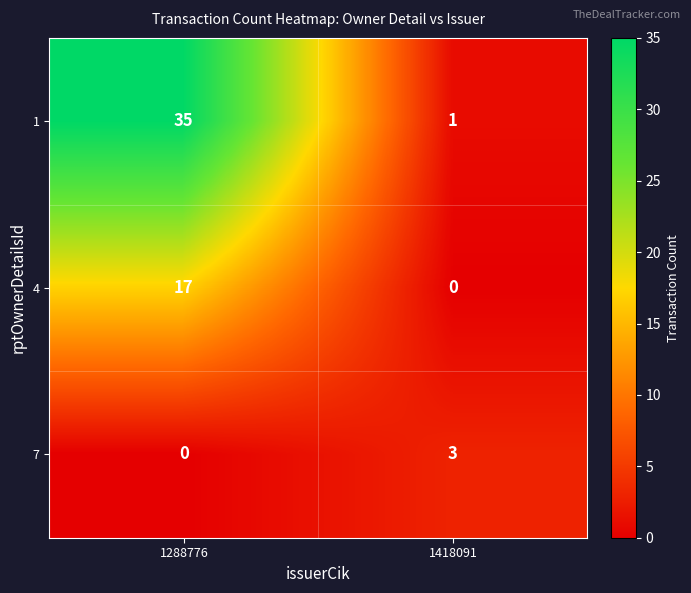

What is the difference between the highest and lowest values at 1418091?

3